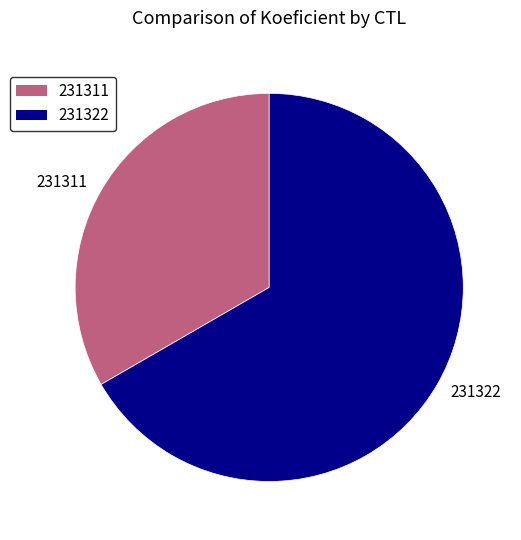

Which slice is the largest?

231322